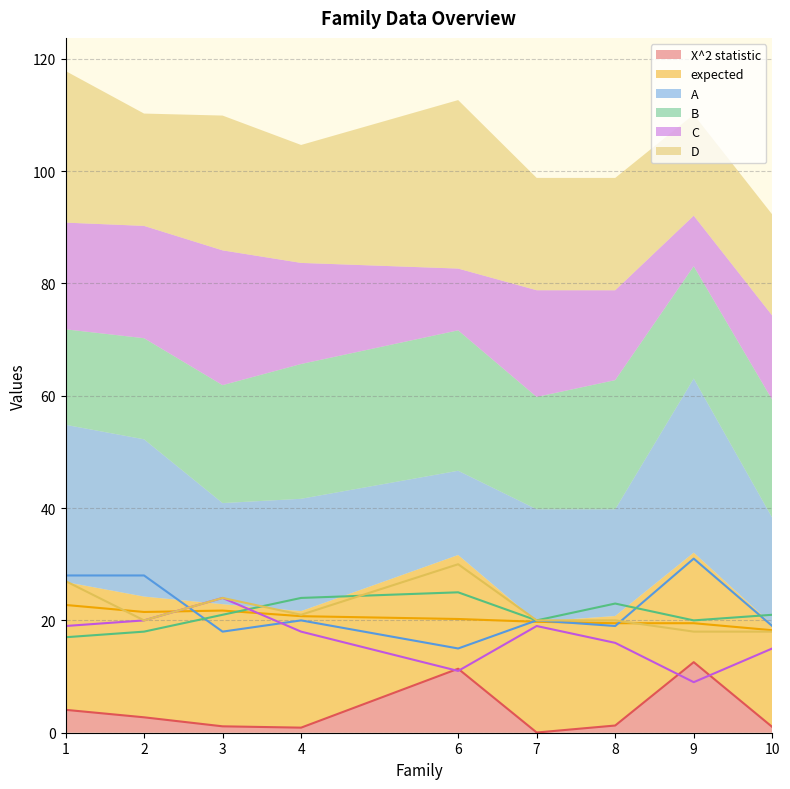

Reading right to left, list all the values displayed in this chart.

X^2 statistic: 1.0	12.6	1.3	0.0	11.4	0.9	1.1	2.7	4.1
expected: 18.2	19.5	19.5	19.8	20.2	20.8	21.8	21.5	22.8
A: 19.0	31.0	19.0	20.0	15.0	20.0	18.0	28.0	28.0
B: 21.0	20.0	23.0	20.0	25.0	24.0	21.0	18.0	17.0
C: 15.0	9.0	16.0	19.0	11.0	18.0	24.0	20.0	19.0
D: 18.0	18.0	20.0	20.0	30.0	21.0	24.0	20.0	27.0